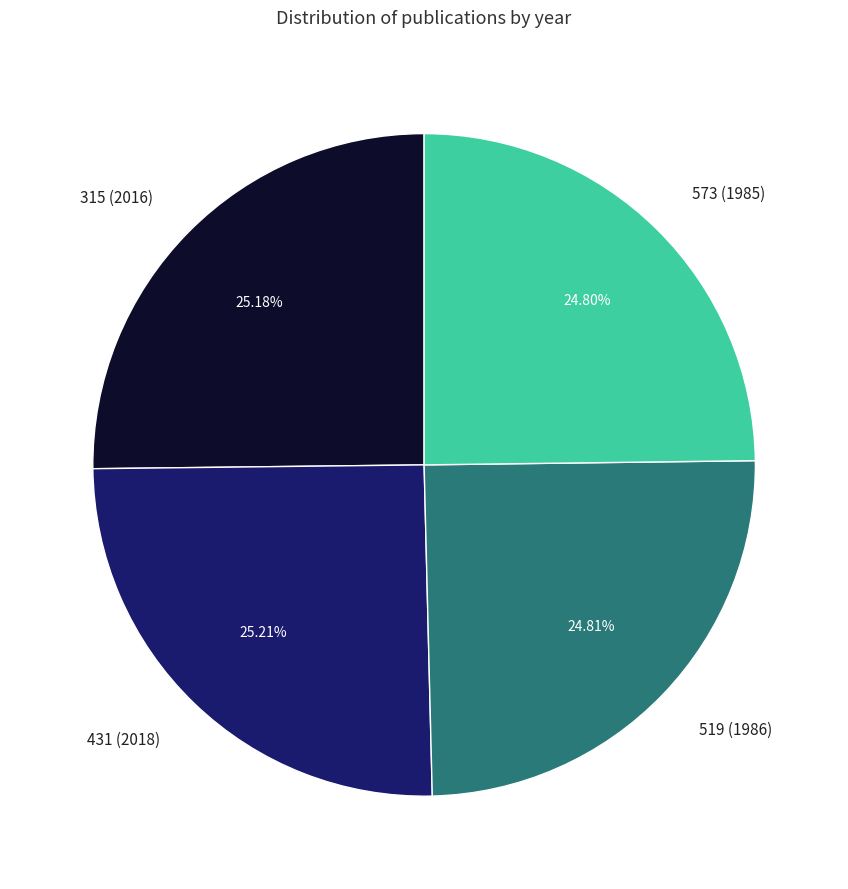

How many segments does this pie chart have?

4